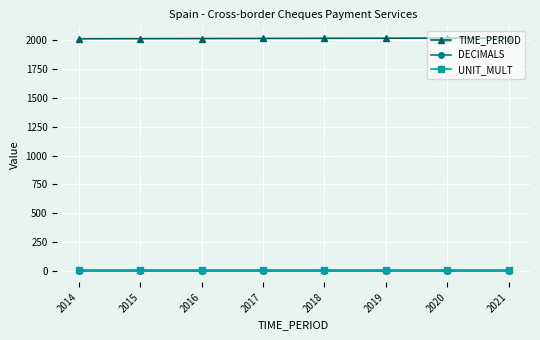

The value of TIME_PERIOD at 2017 is 2017. True or false?

True